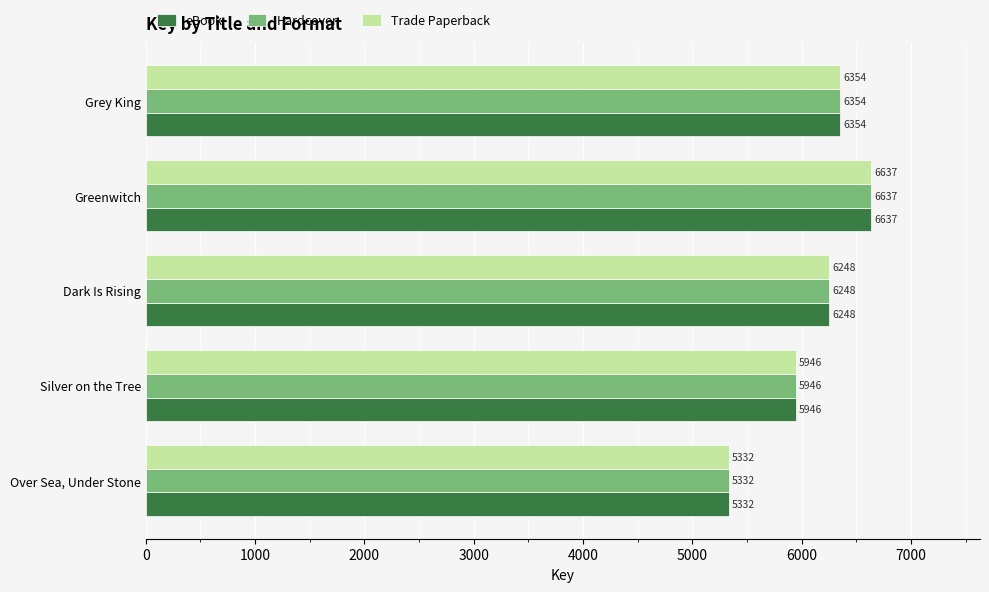

What value does the Trade Paperback series have at Over Sea, Under Stone, to the nearest 100?

5300